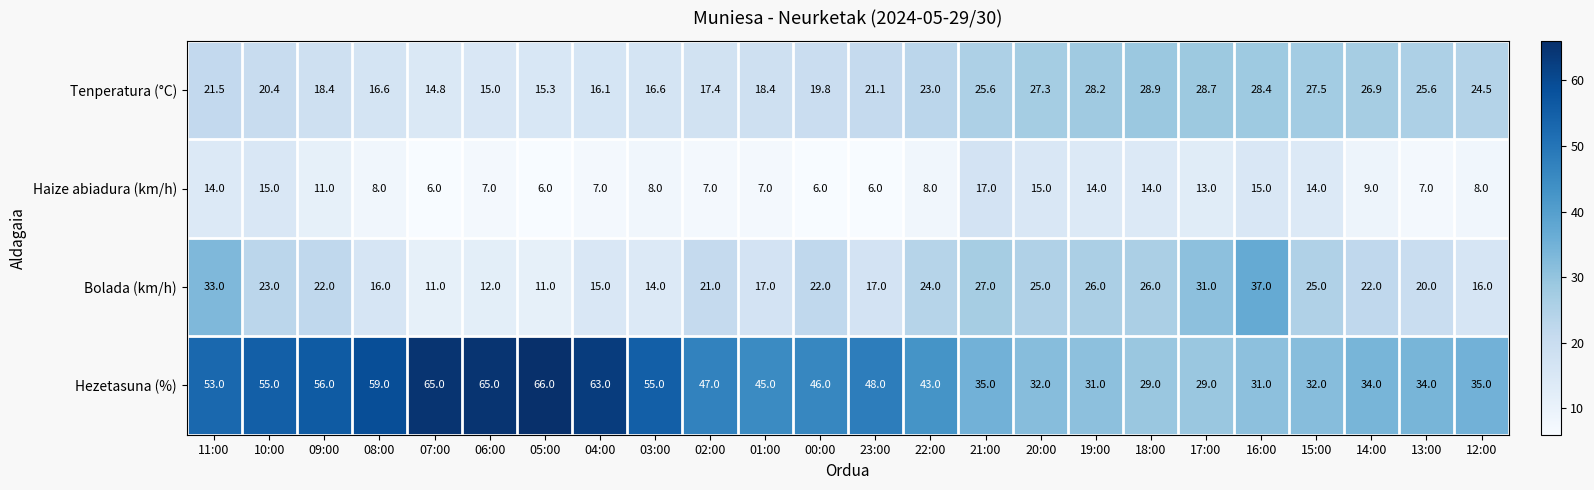

The value of Hezetasuna (%) at 08:00 is 102.8. True or false?

False